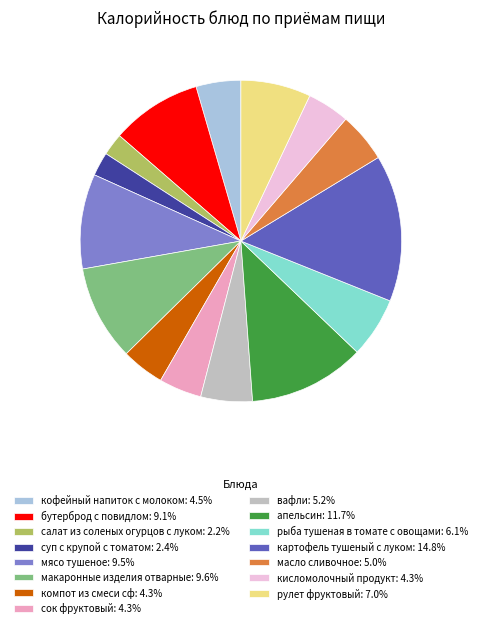

What is the ratio of the value at рыба тушеная в томате с овощами: 6.1% to the value at кисломолочный продукт: 4.3%?

1.4